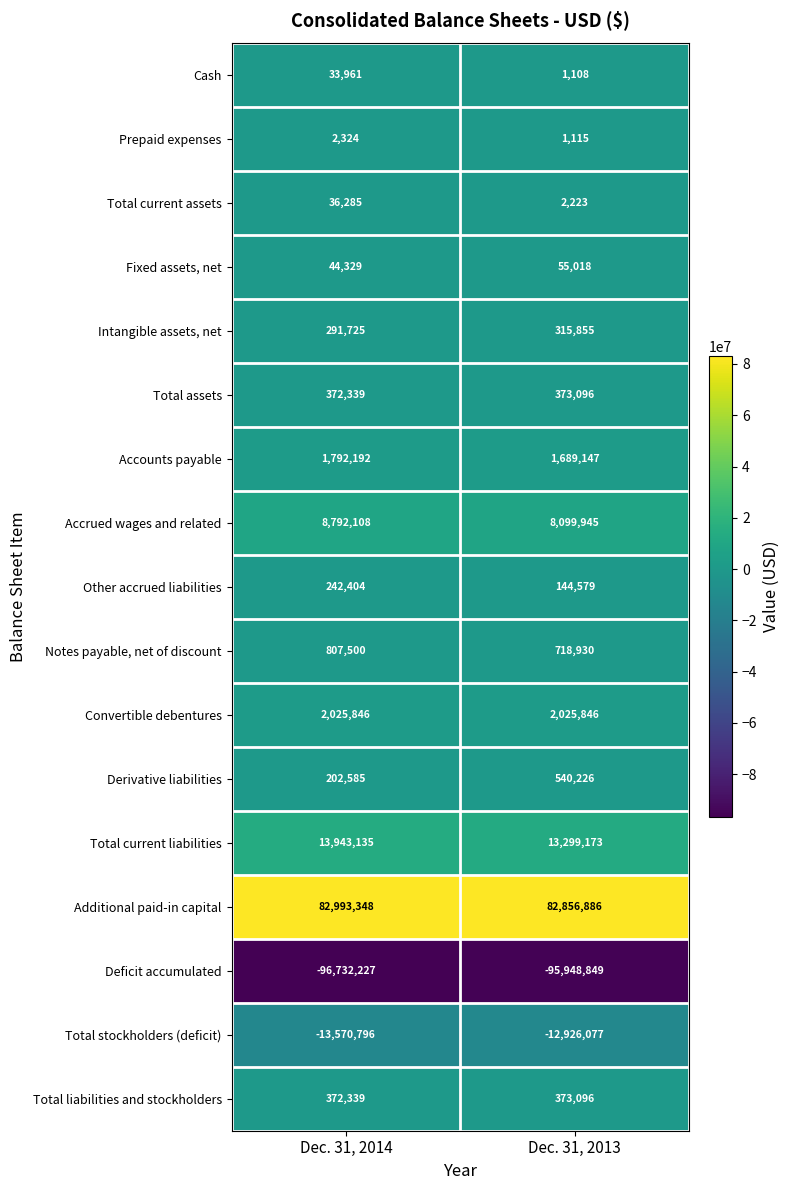

What is the difference between the highest and lowest values at Dec. 31, 2014?

179725575